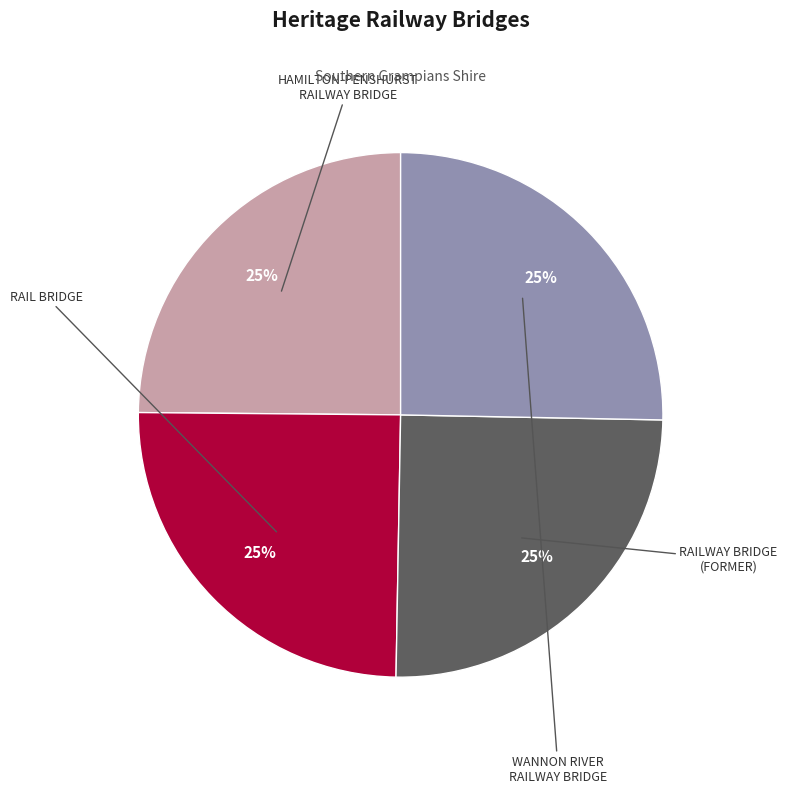

How many segments does this pie chart have?

4